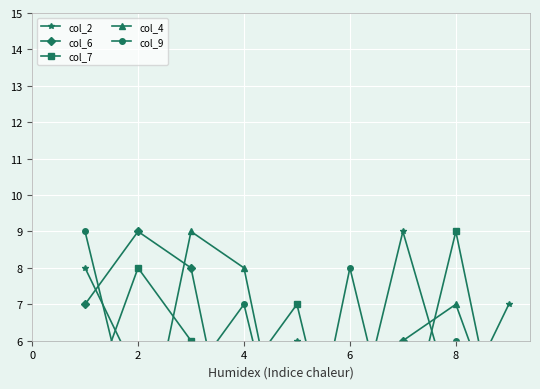

What is the difference between the second highest and second lowest values in the col_6 series?

6